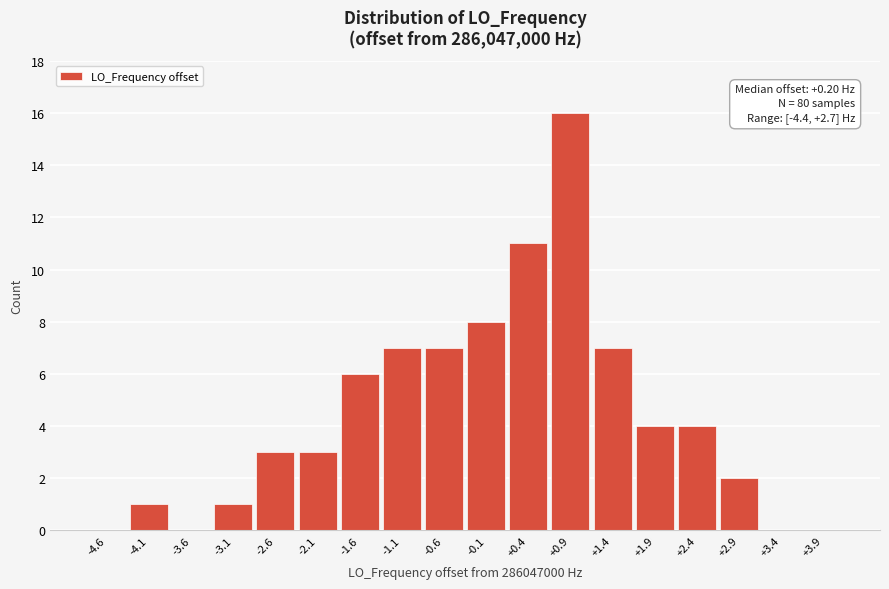

Over which range of the x-axis is the bar tallest?

0.6 to 1.1